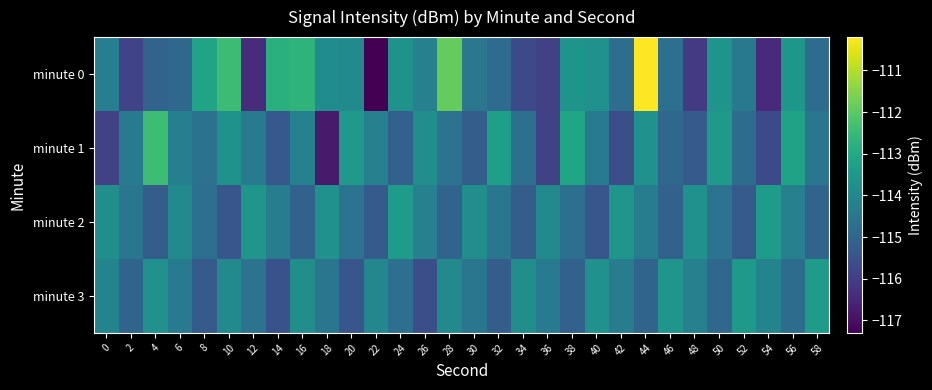

Rank the series by their maximum value, from lowest to highest.

minute 2, minute 3, minute 1, minute 0